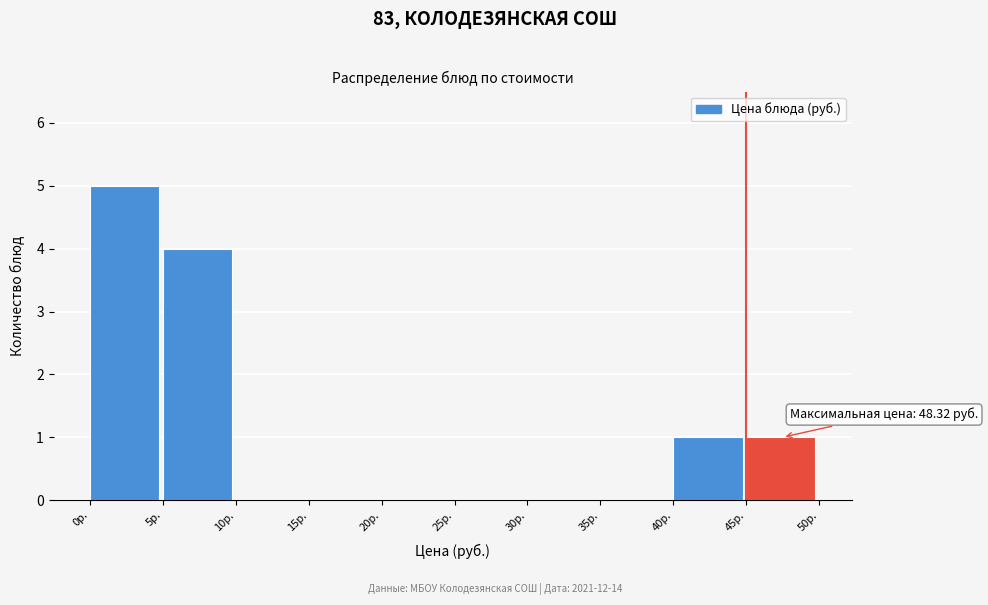

Which range on the x-axis has the tallest bar?

0 to 5